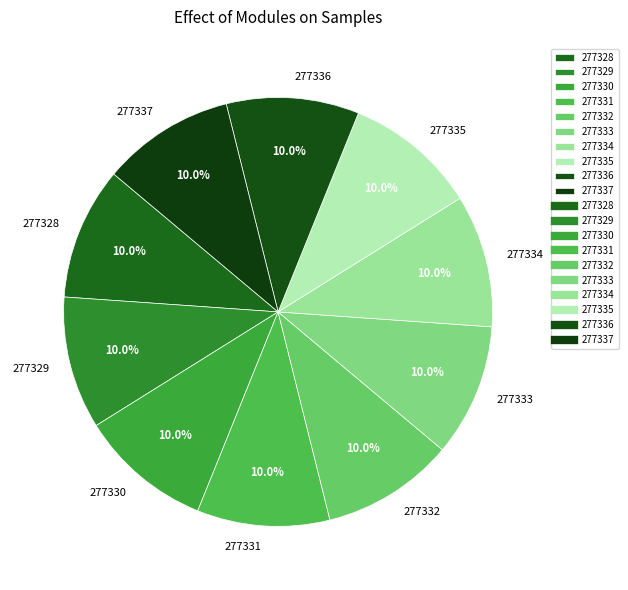

What portion of the pie excludes 277337?

90.0%